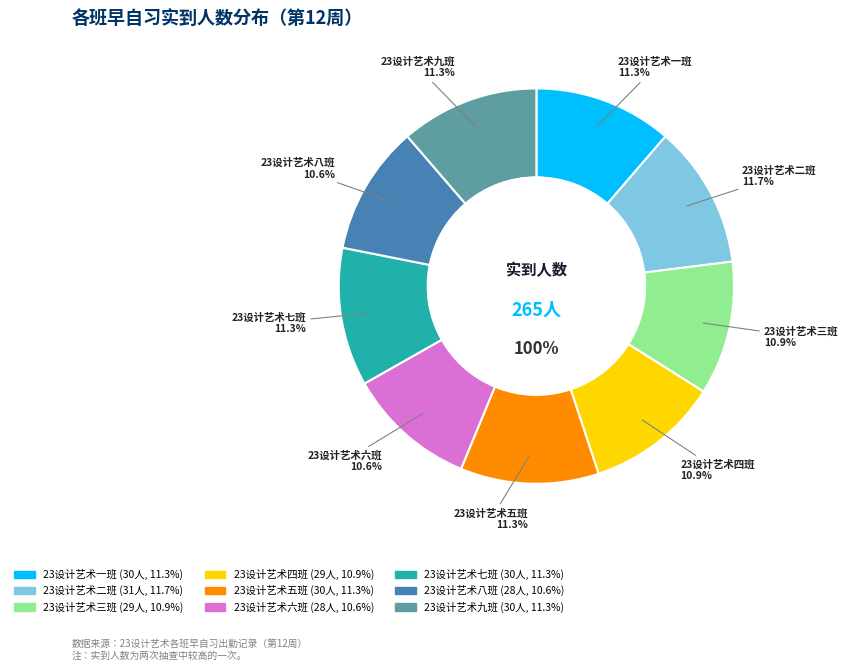

Combined, what portion of the pie is 23设计艺术六班 and 23设计艺术三班?

21.5%